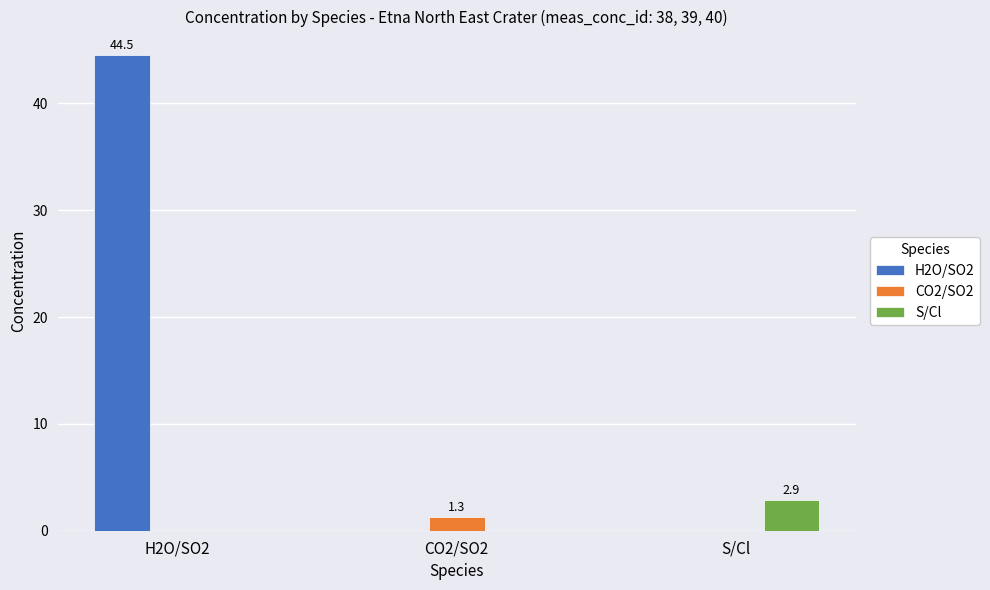

Which series has the largest total across all categories?

H2O/SO2